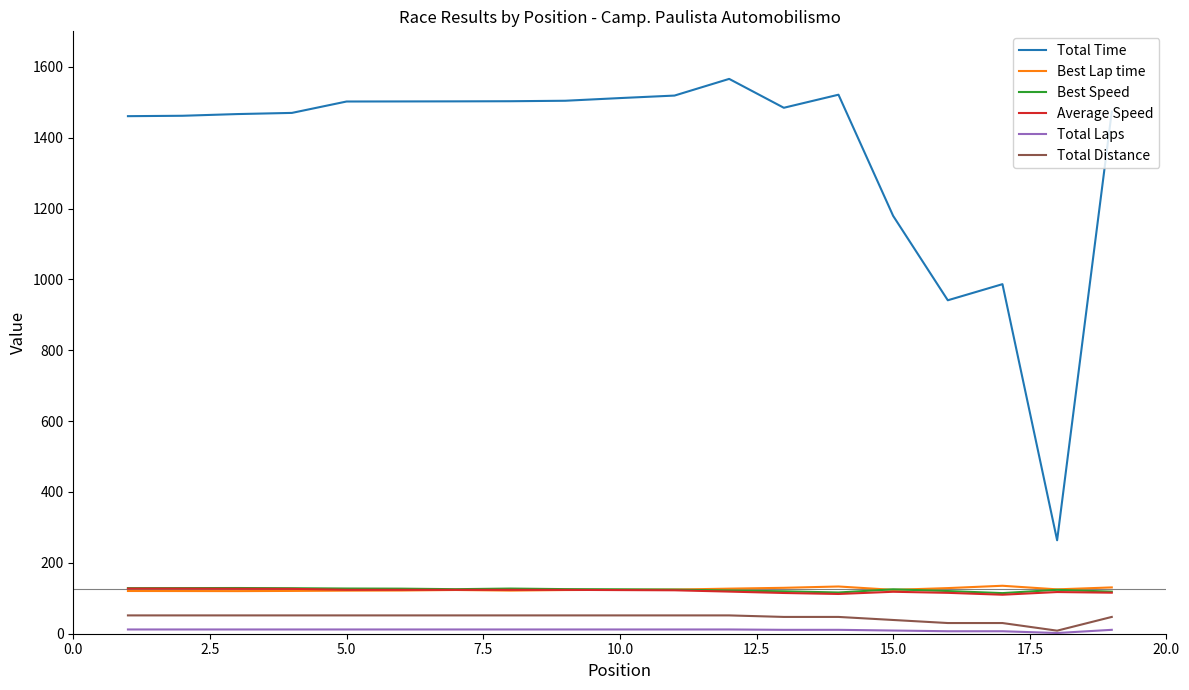

Which series has the widest spread of values?

Total Time